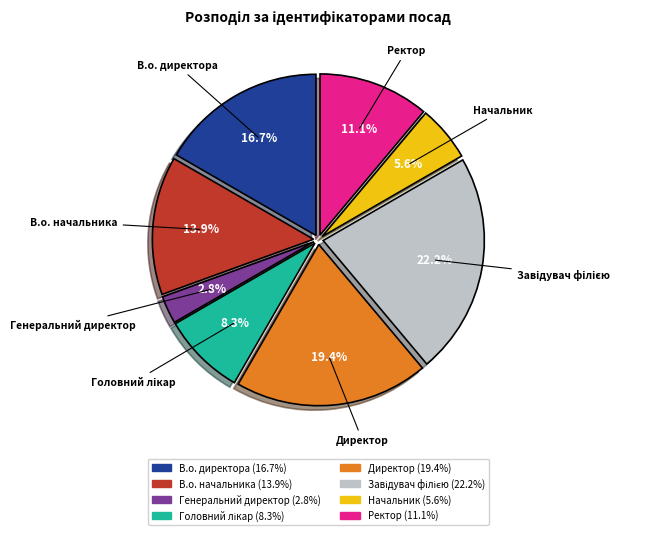

To the nearest percent, what percentage of the pie is Ректор?

11%